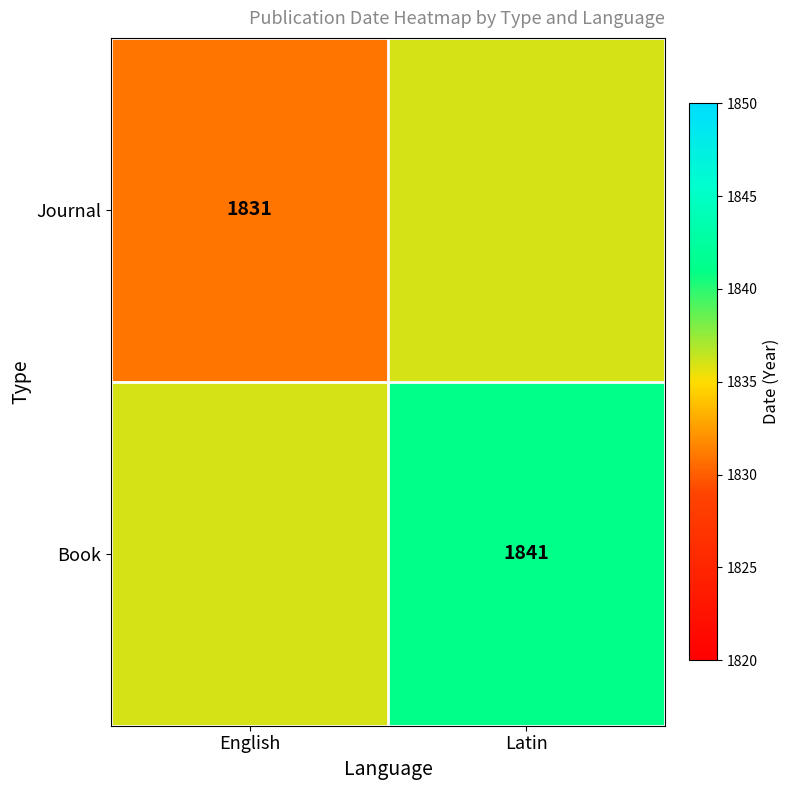

The Journal series shows 1831 at English. True or false?

True